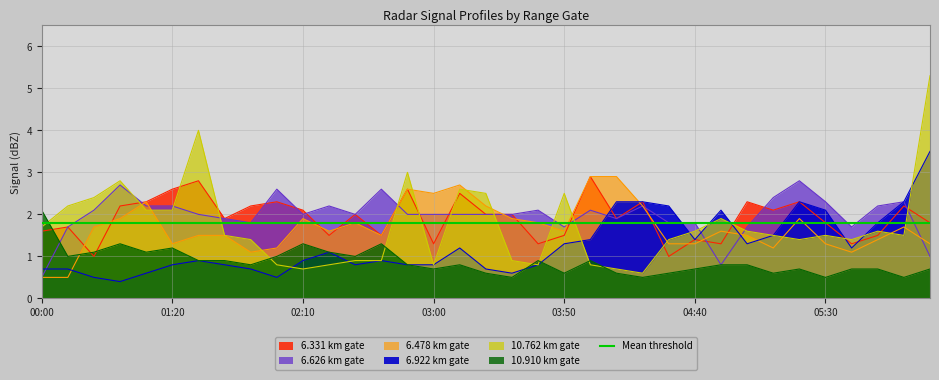

What is the difference between the highest and lowest values at 04:30?

1.6